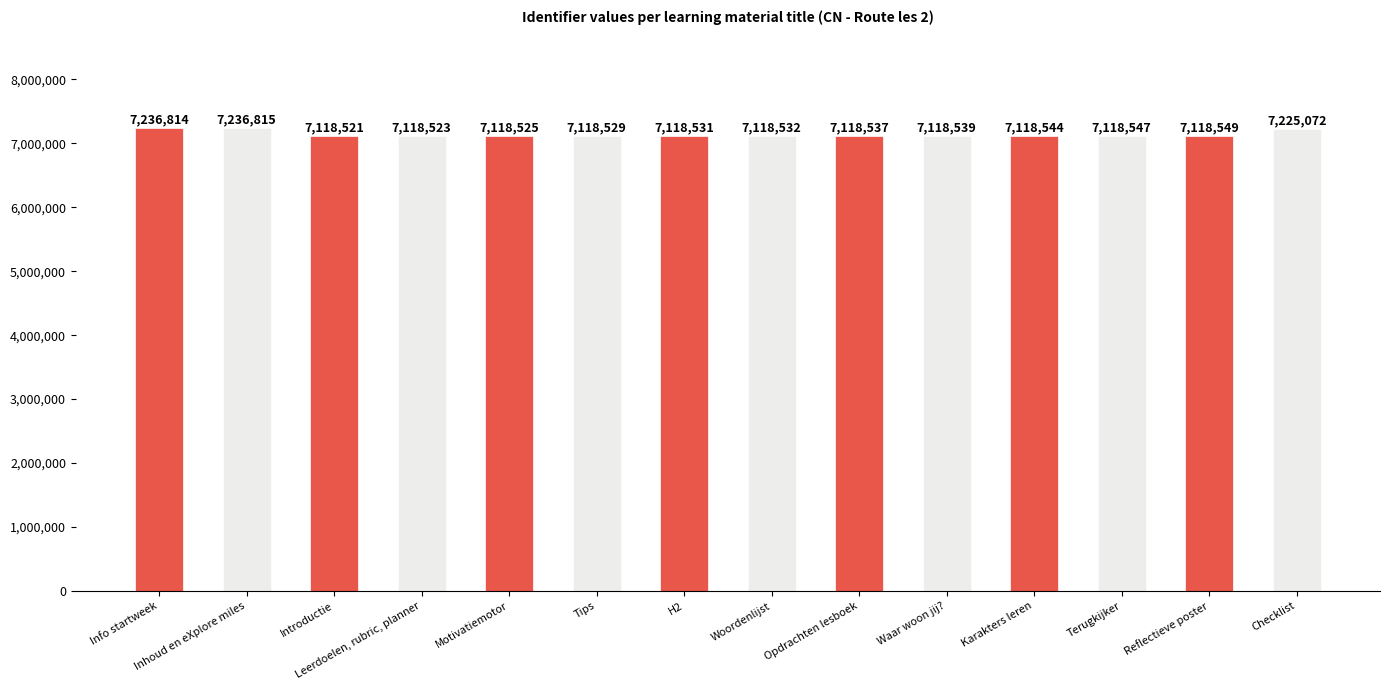

The chart shows a value of 3762196 at Waar woon jij?. True or false?

False